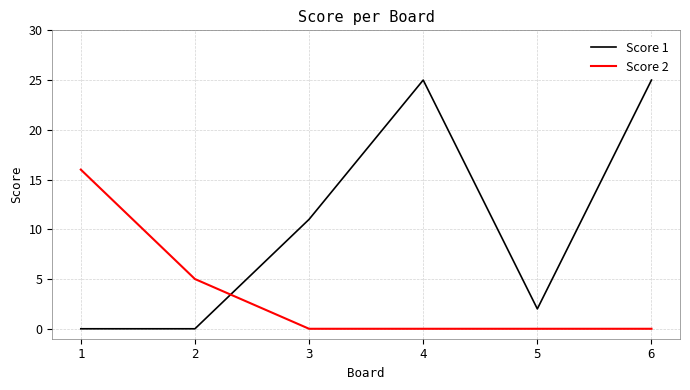

Is this an area chart (filled region under the line)?

No